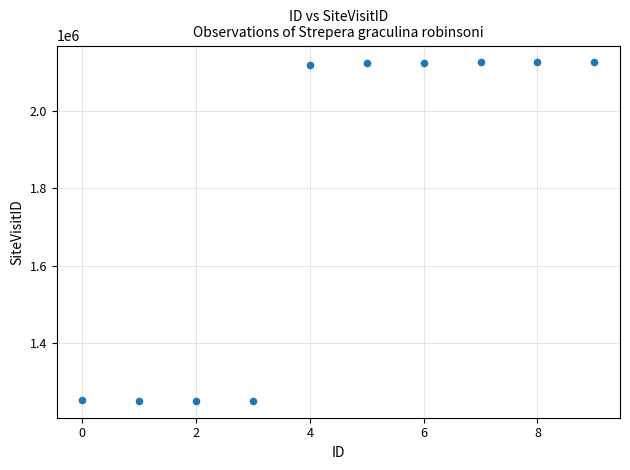

What is the range of Y values (max minus min)?

872075